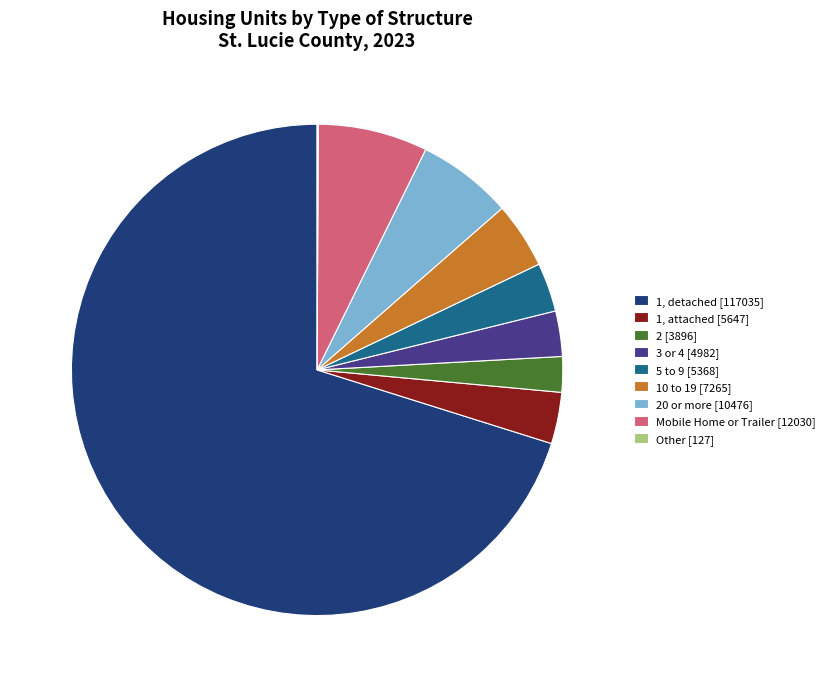

What is the ratio of the value at 3 or 4 [4982] to the value at 20 or more [10476]?

0.5